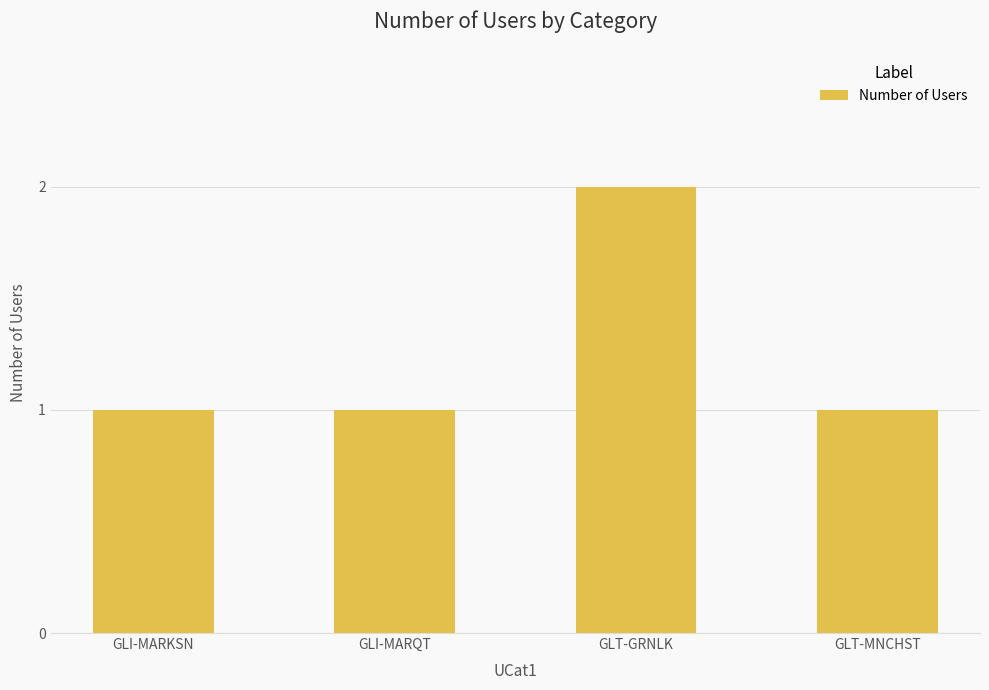

Is it true that the value at GLI-MARKSN is 1?

True